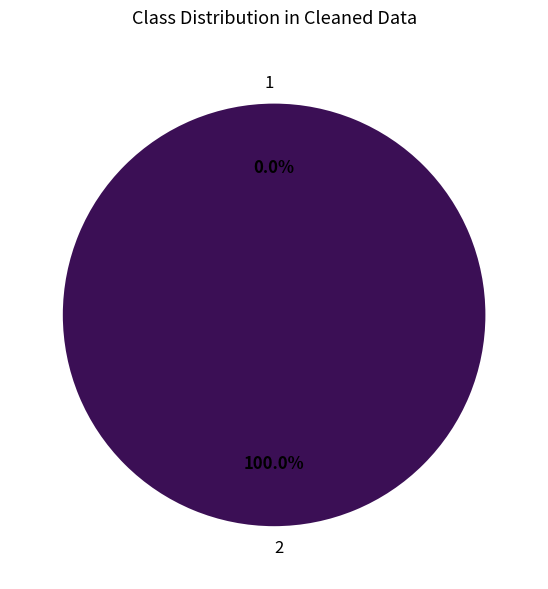

What is the majority slice?

2